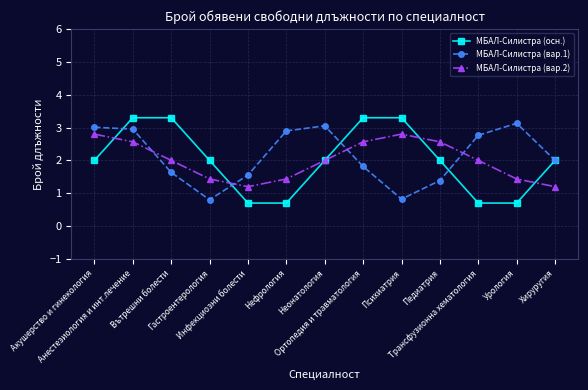

What is the highest value of the МБАЛ-Силистра (осн.) series?

3.3